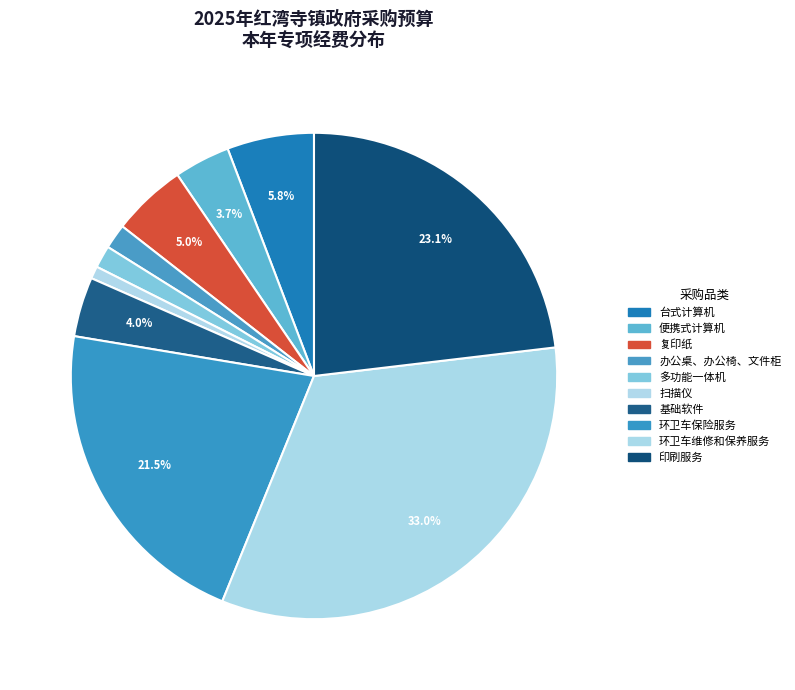

Is it true that 基础软件 is 17% of the pie?

False